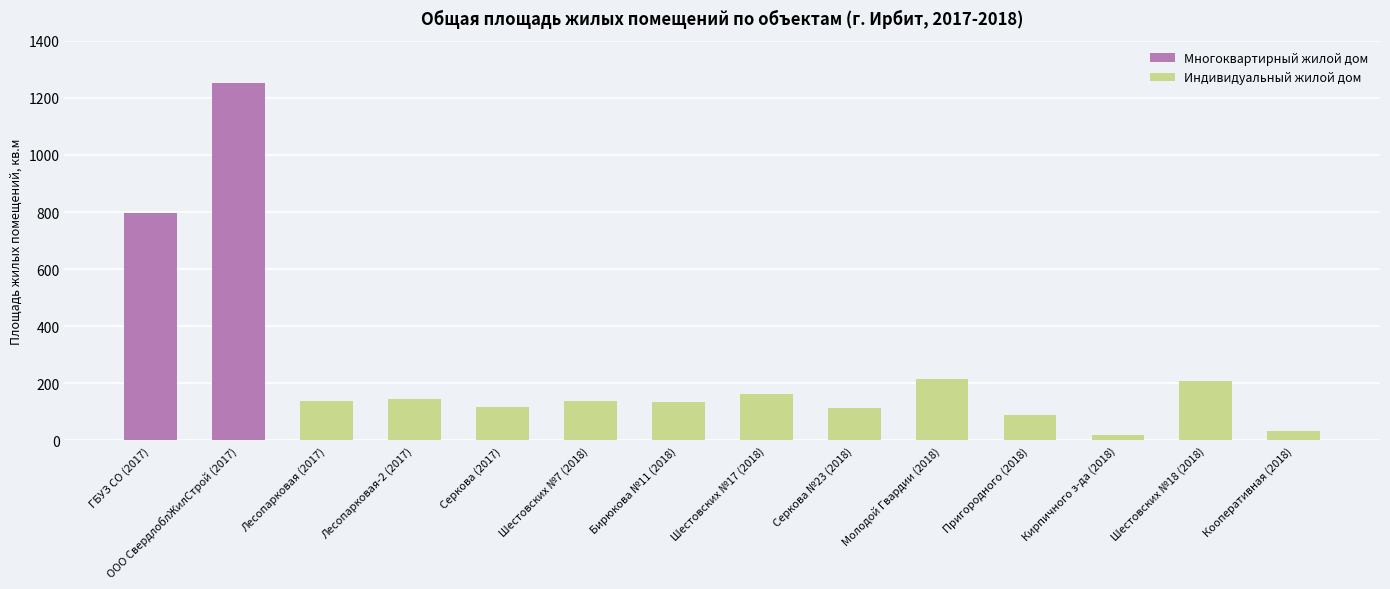

What is the sum of the Индивидуальный жилой дом values at Молодой Гвардии (2018) and Бирюкова №11 (2018)?

351.1